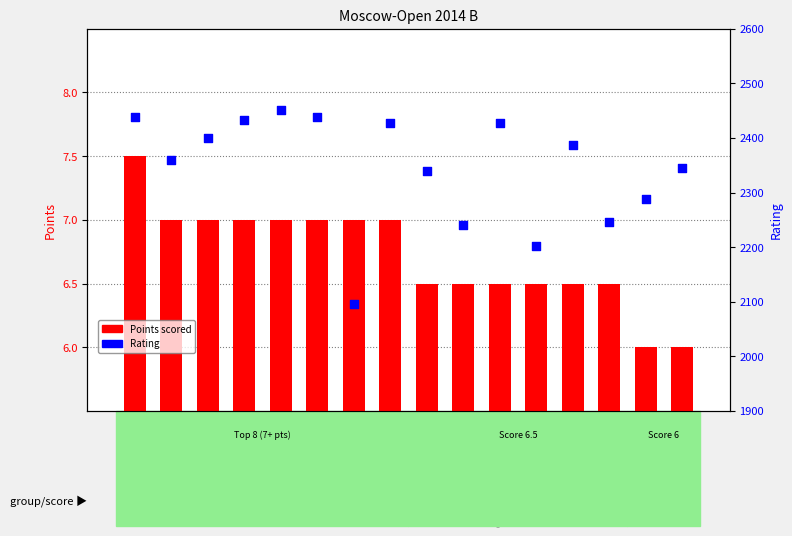

At which category is the sum across all series the highest?

Bodnaruk Anastasia